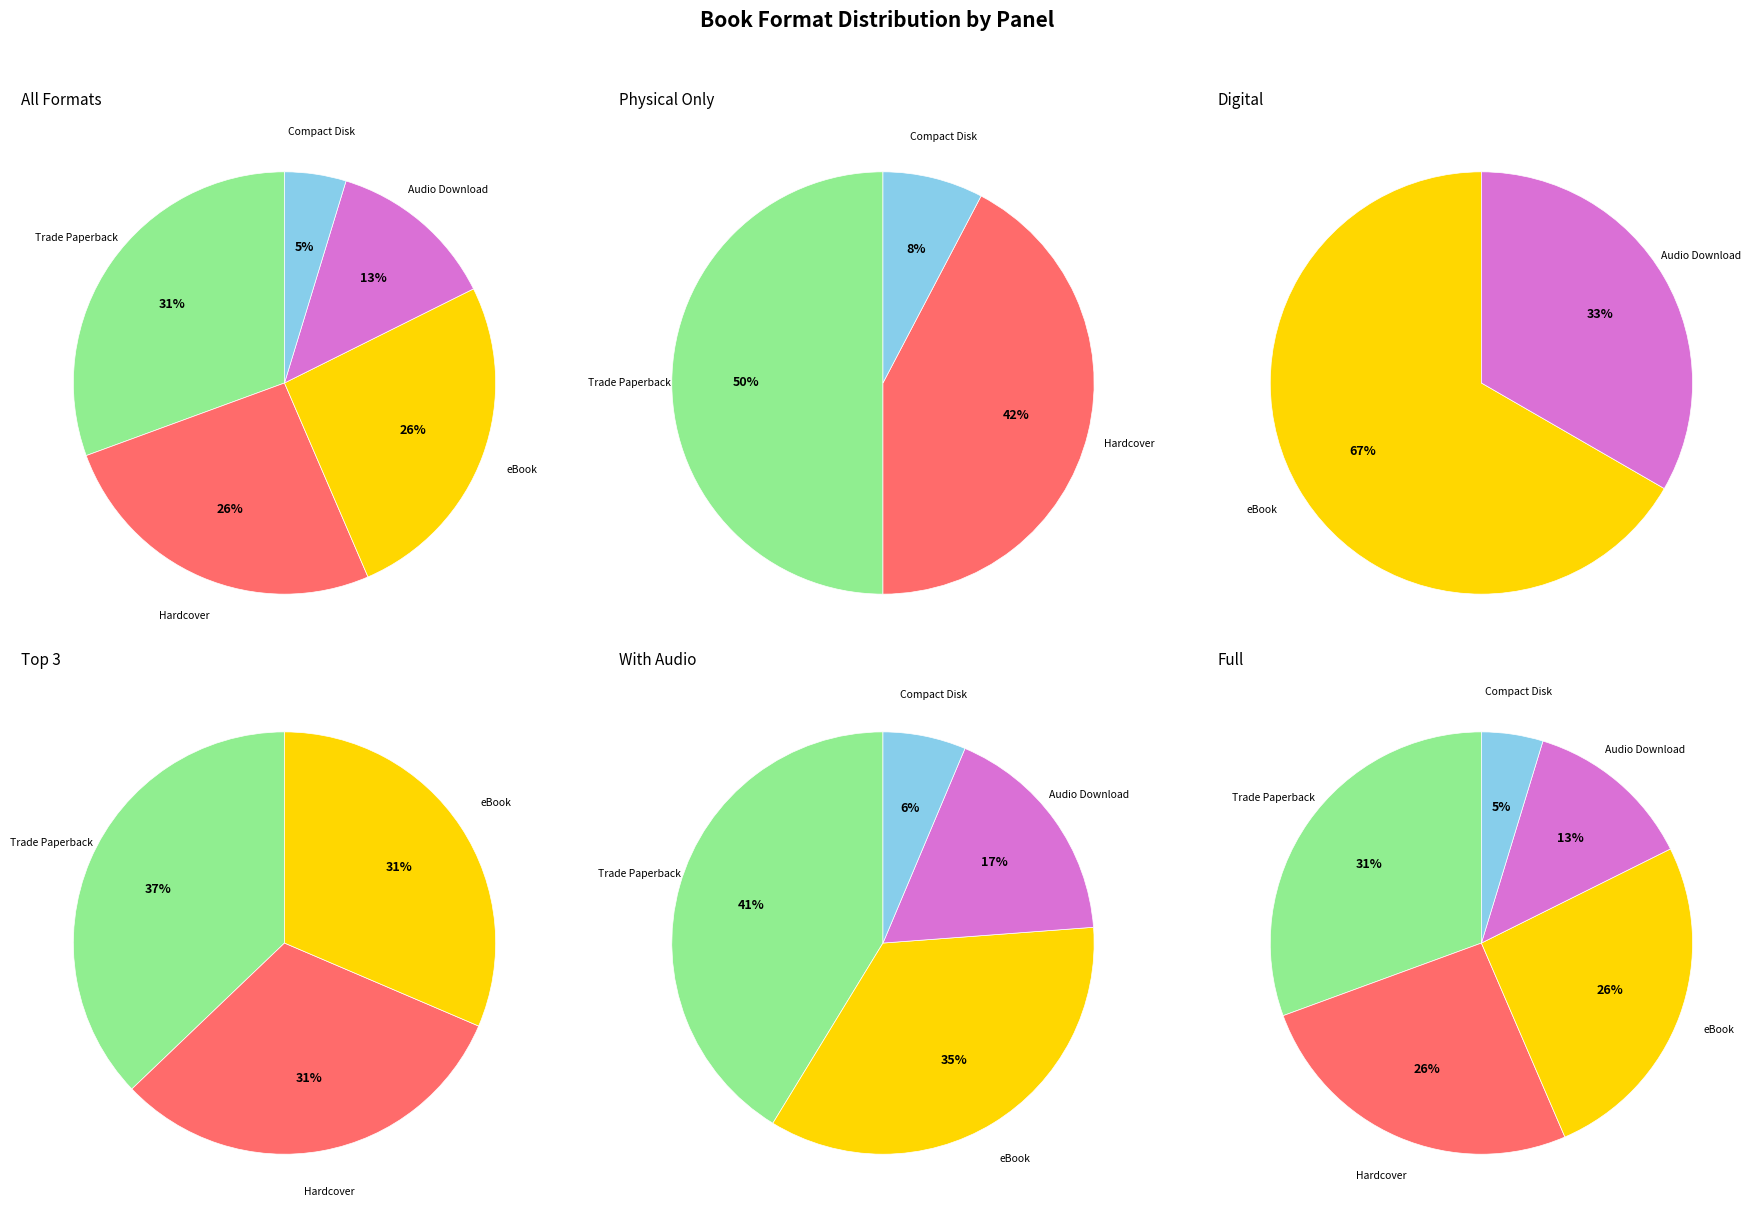

True or false: Other accounts for 13% of the total.

False